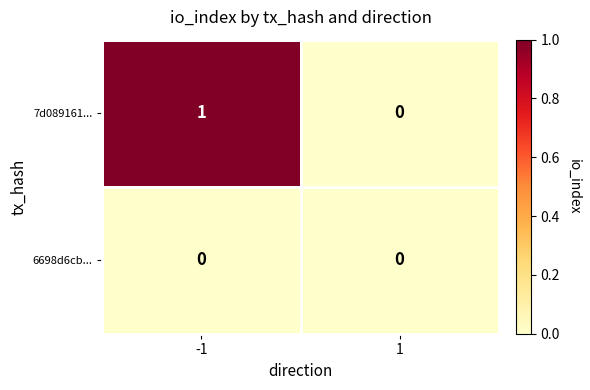

Which series has the largest total across all categories?

7d089161...